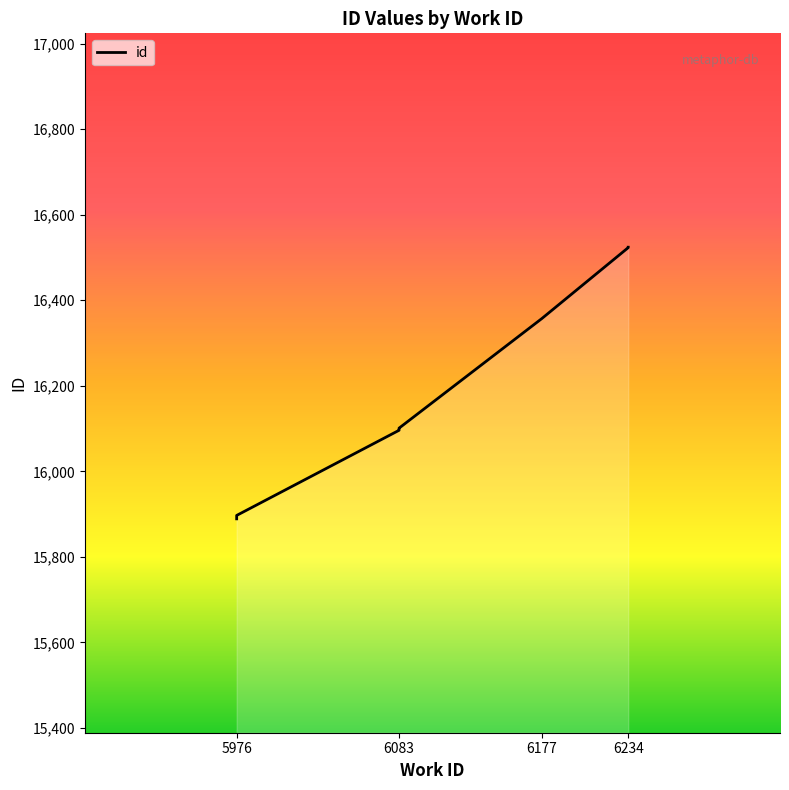

The chart shows a value of 6873 at 6. True or false?

False